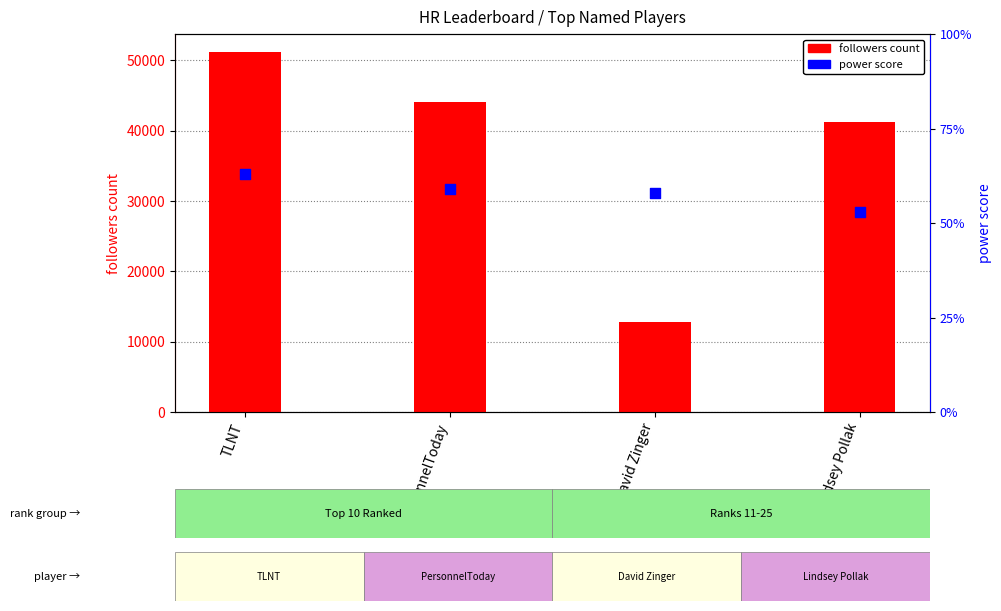

What are all the series names shown in the legend?

followers count, power score